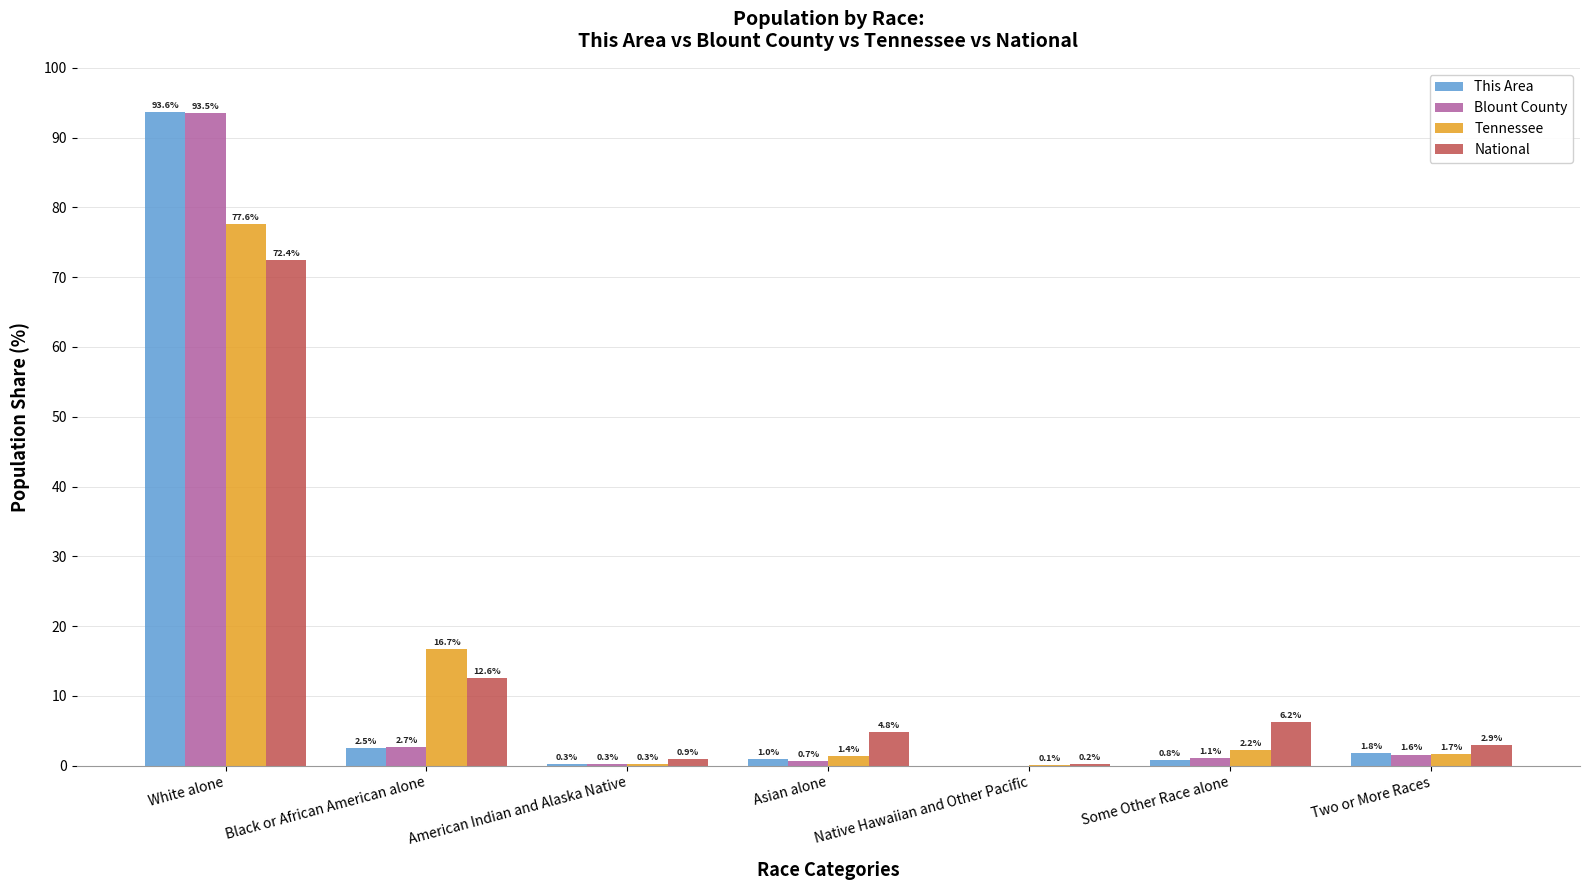

Reading right to left, what are all the values shown in this chart?

This Area: 1.8	0.8	0.0	1.0	0.3	2.5	93.6
Blount County: 1.6	1.1	0.0	0.7	0.3	2.7	93.5
Tennessee: 1.7	2.2	0.1	1.4	0.3	16.7	77.6
National: 2.9	6.2	0.2	4.8	0.9	12.6	72.4